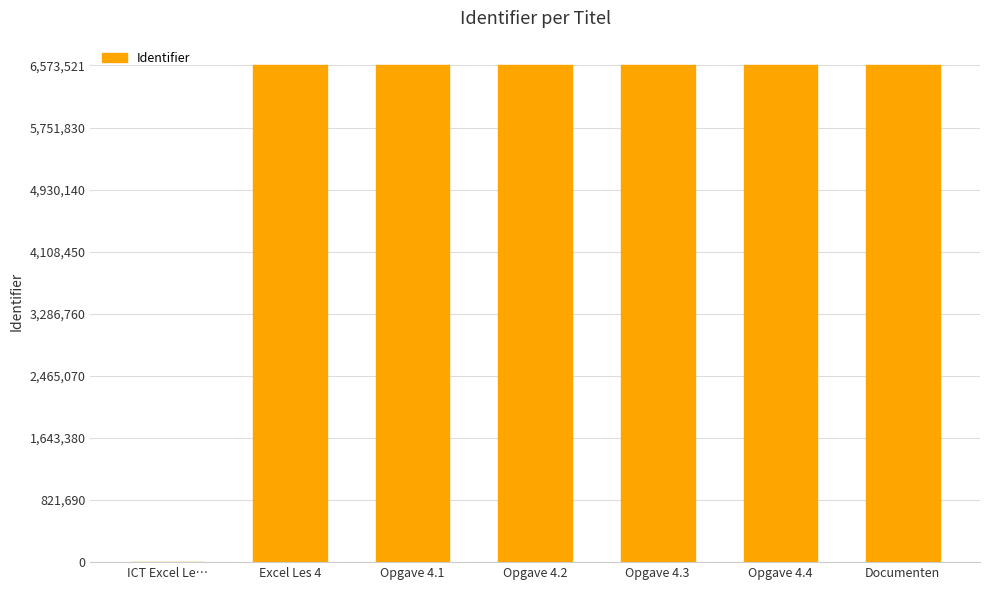

What is the sum of all values?

39441096